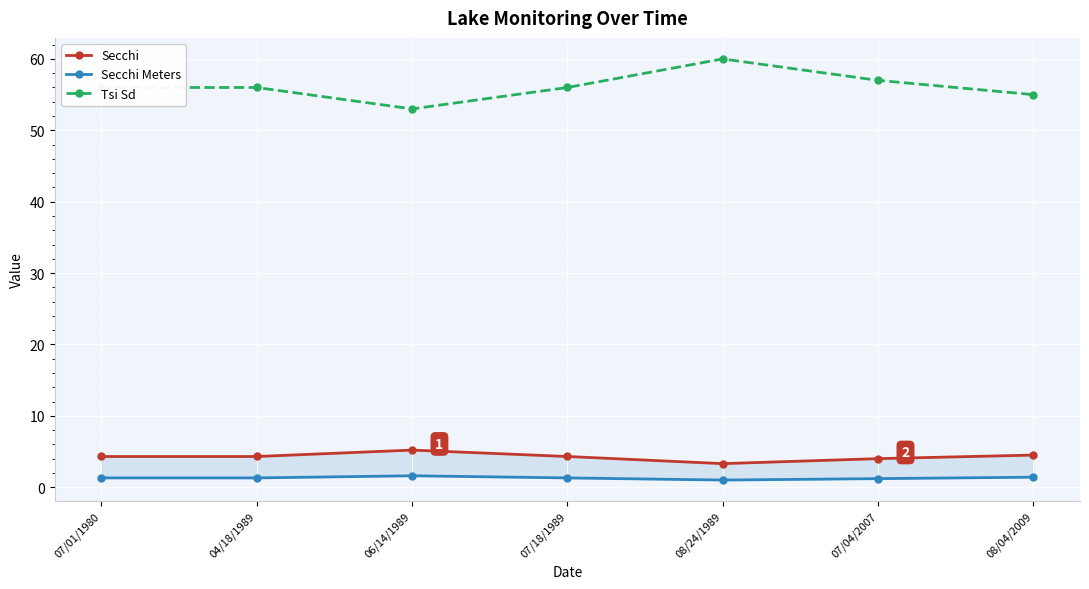

What is the total value across all series at 04/18/1989?

61.6